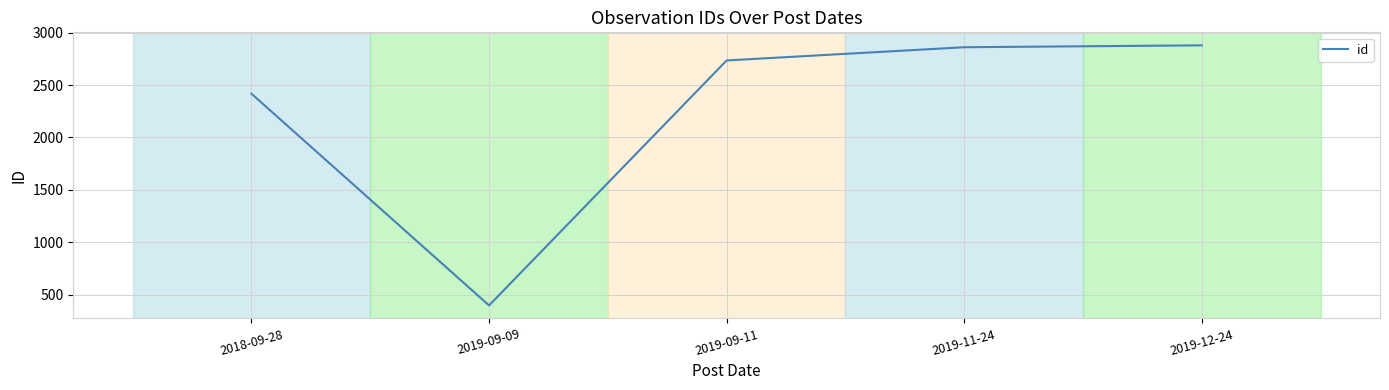

What is the minimum value shown in the chart?

400